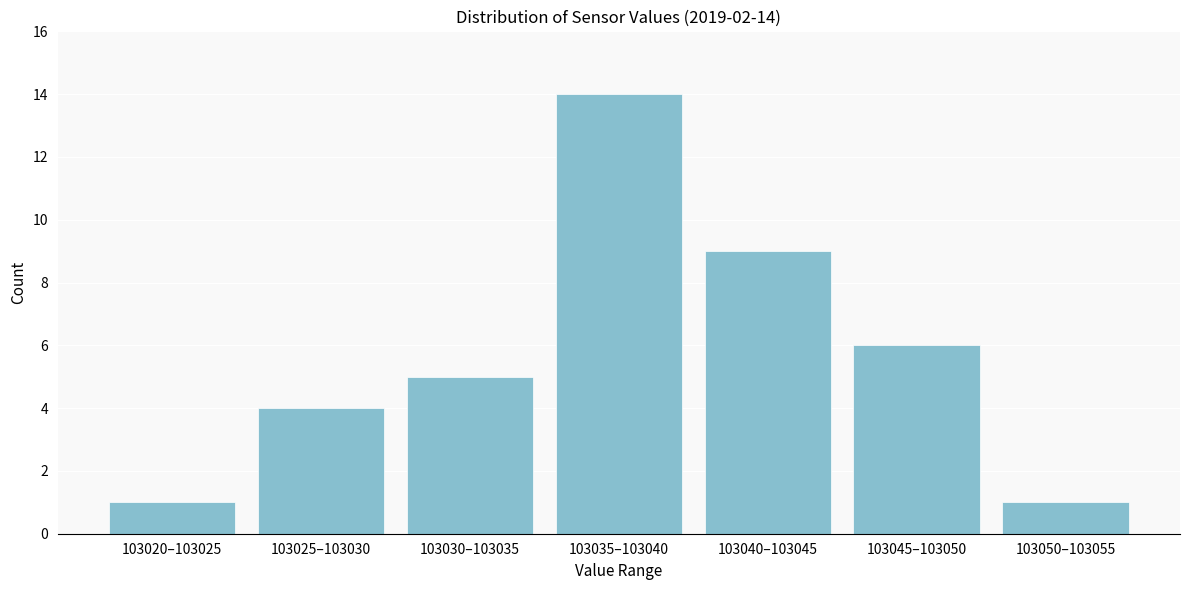

Reading left to right, extract all data points from this chart.

103020–103025=1	103025–103030=4	103030–103035=5	103035–103040=14	103040–103045=9	103045–103050=6	103050–103055=1